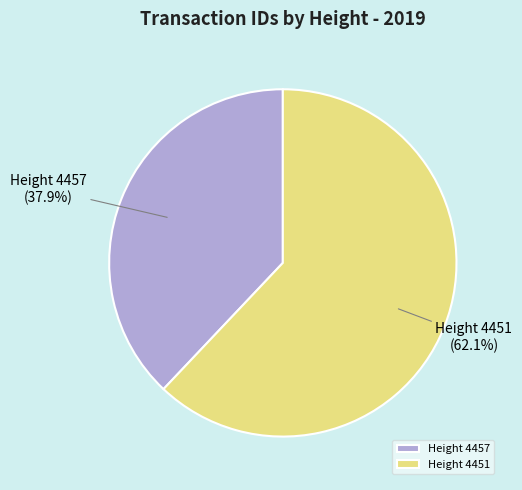

To the nearest percent, what portion does Height 4457 represent?

38%